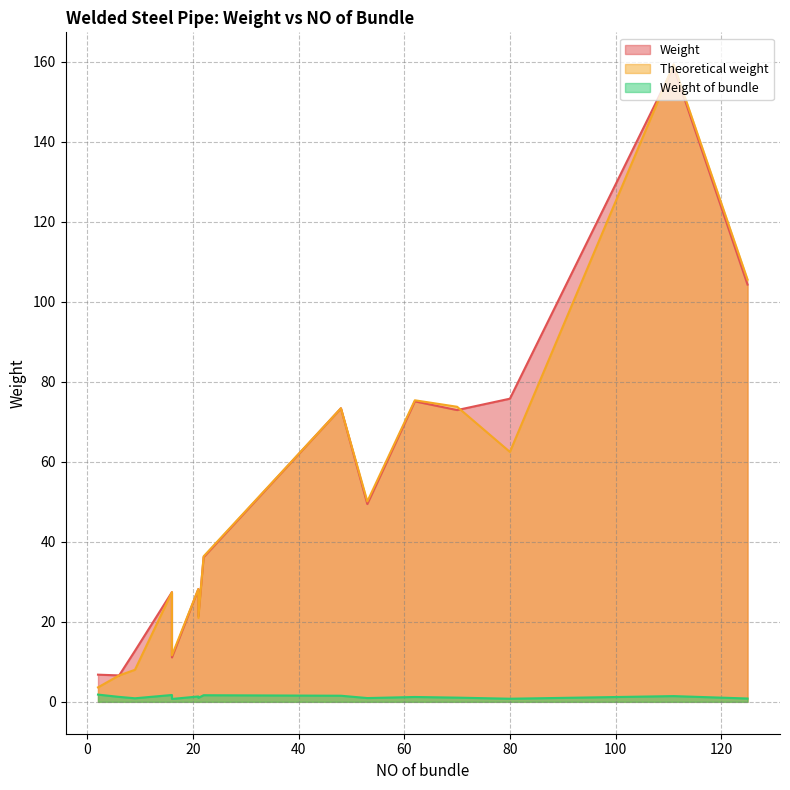

Between 22 and 21, which is larger?

22